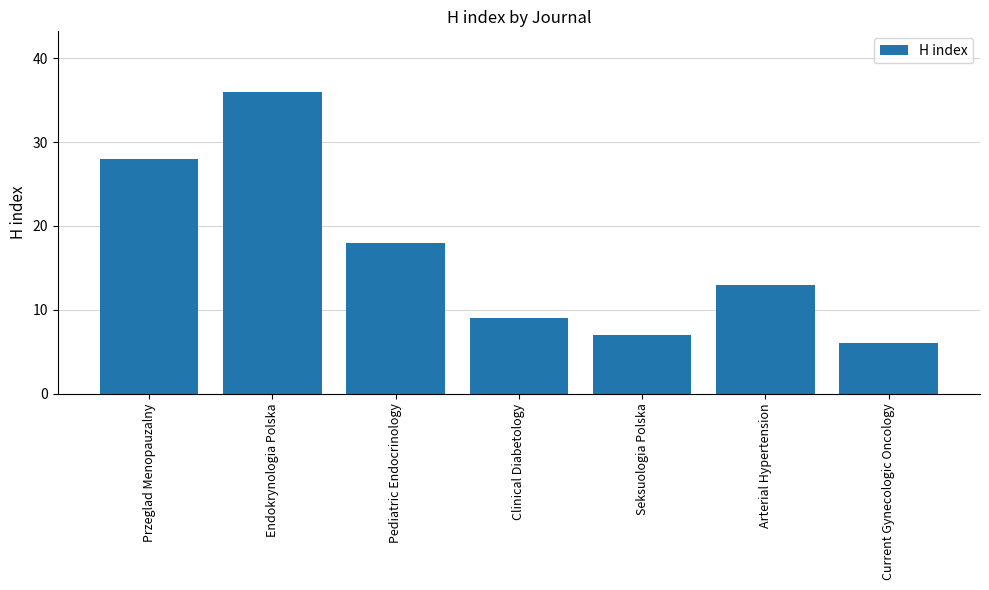

Which label corresponds to the smallest value in the chart?

Current Gynecologic Oncology